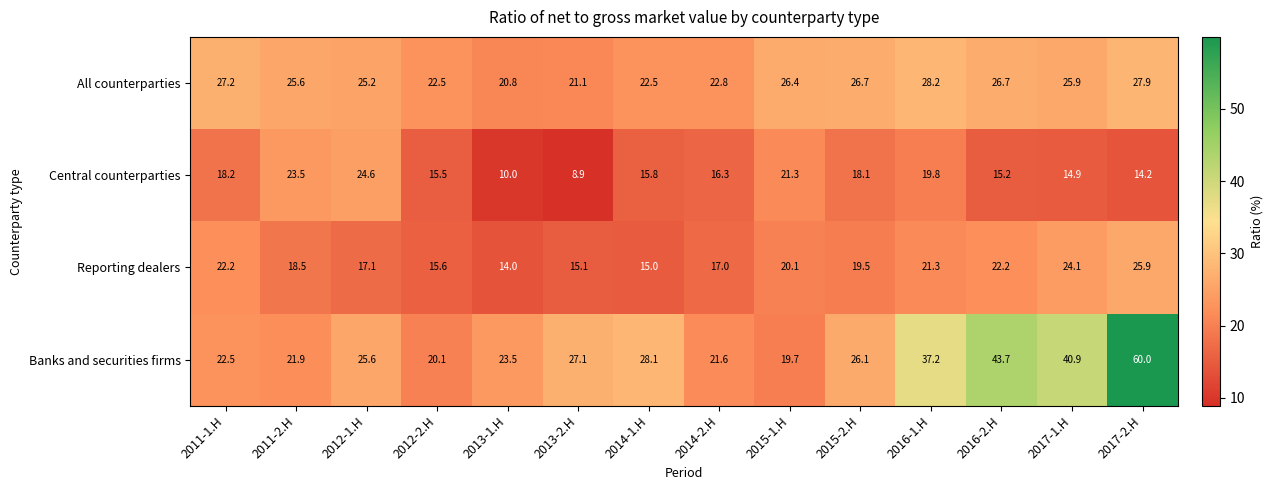

What is the greatest value displayed?

60.0